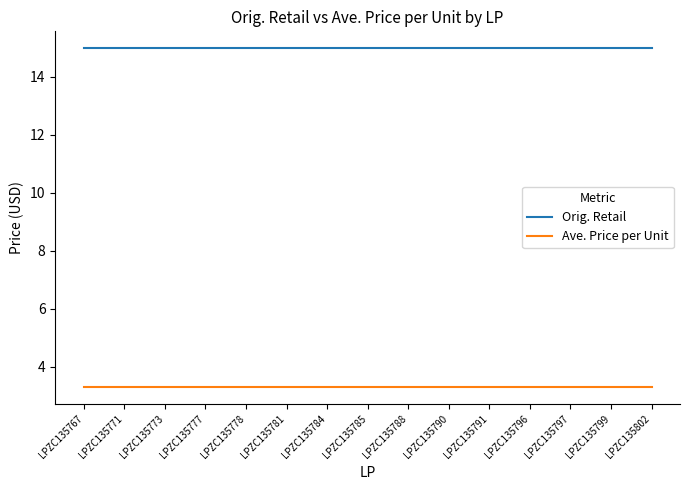

True or false: Ave. Price per Unit and Orig. Retail intersect in this chart.

False